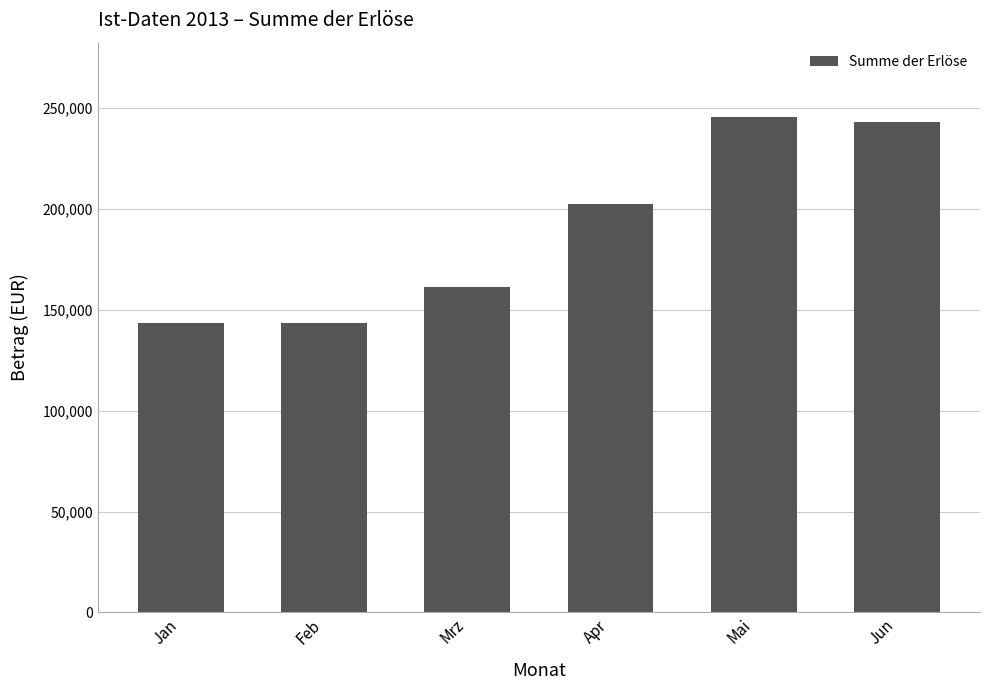

What is the label of the 1st bar from the left?

Jan